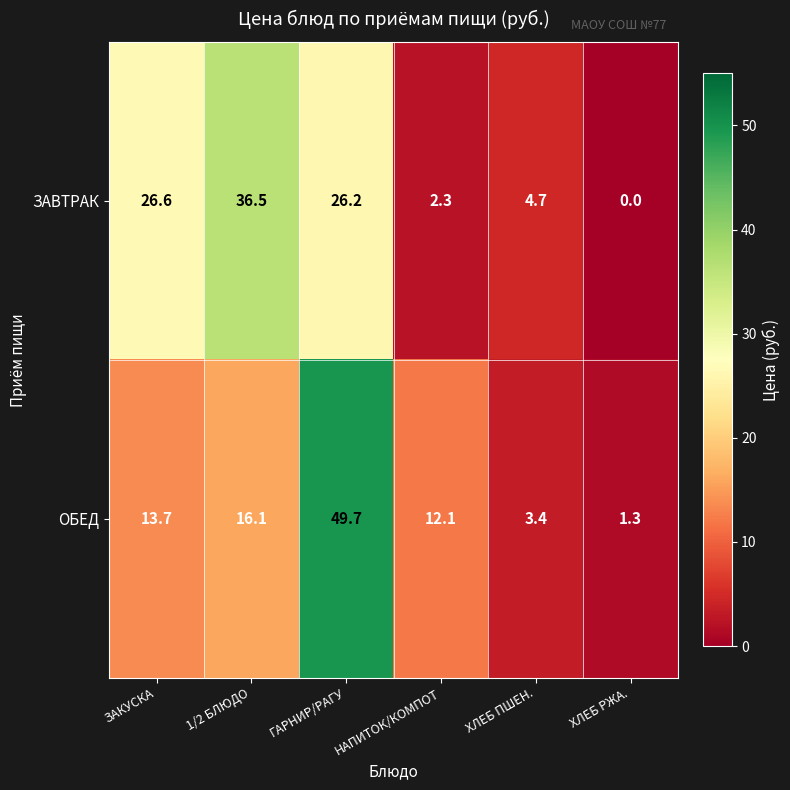

What is the total value across all series at НАПИТОК/КОМПОТ?

14.4